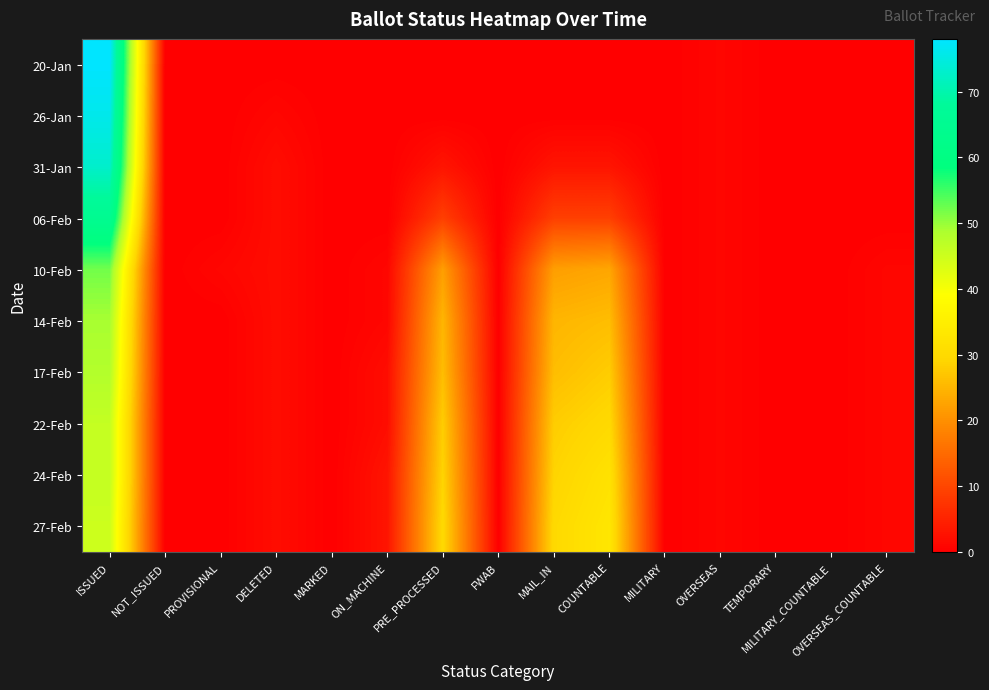

Which series has the widest spread of values?

20-Jan